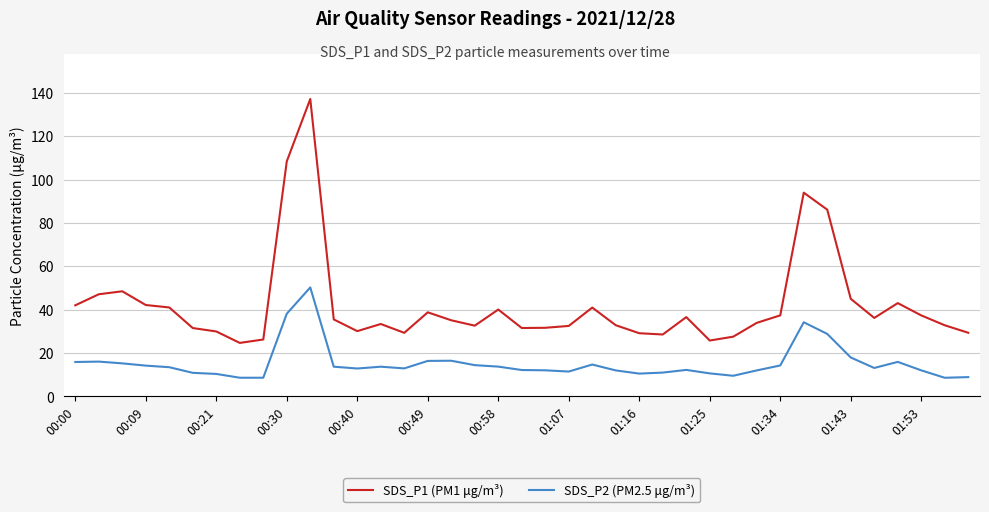

True or false: SDS_P1 (PM1 μg/m³) has more than 1 points higher than both neighbors.

True